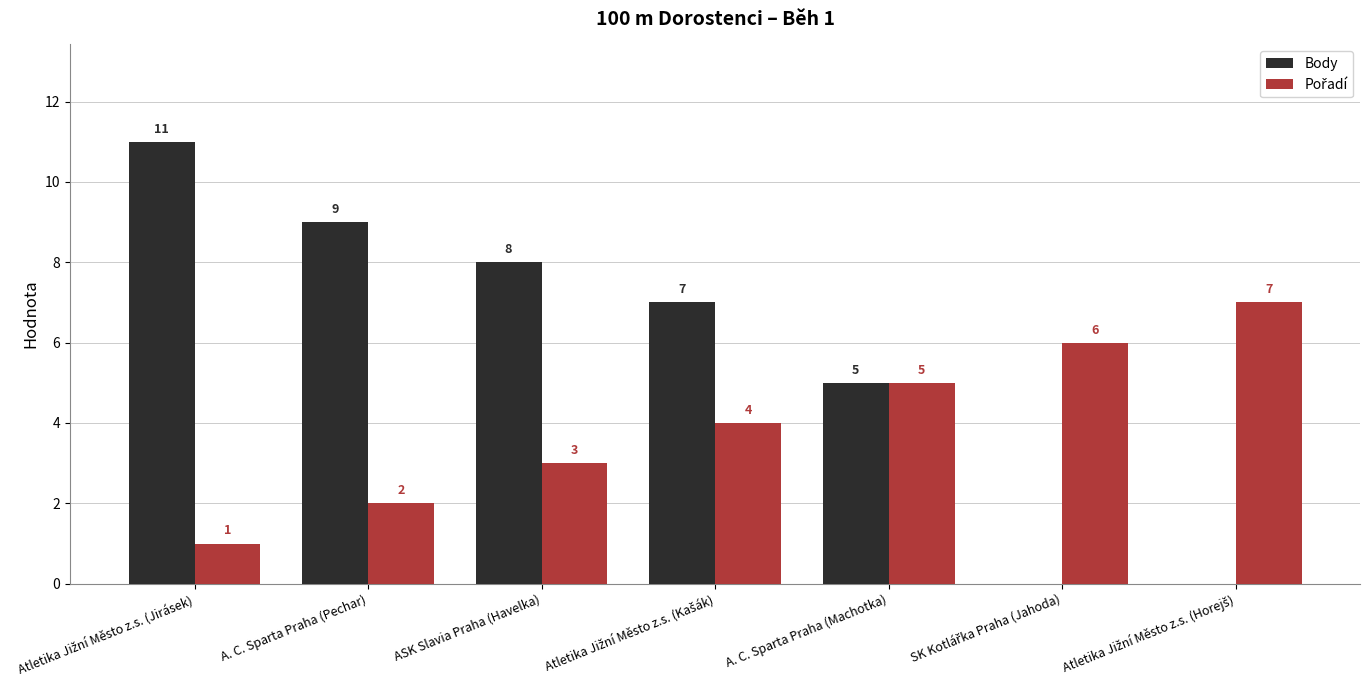

Where is Body nearest to the value 5?

A. C. Sparta Praha (Machotka)